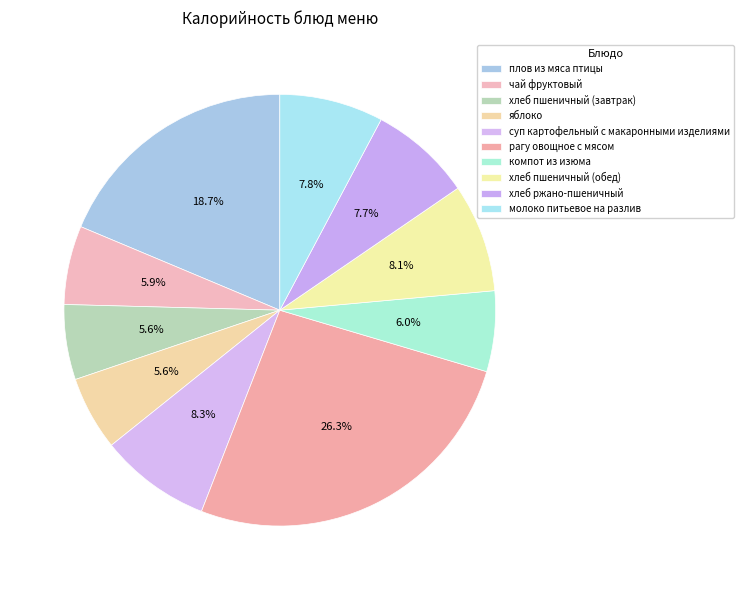

How many segments does this pie chart have?

10